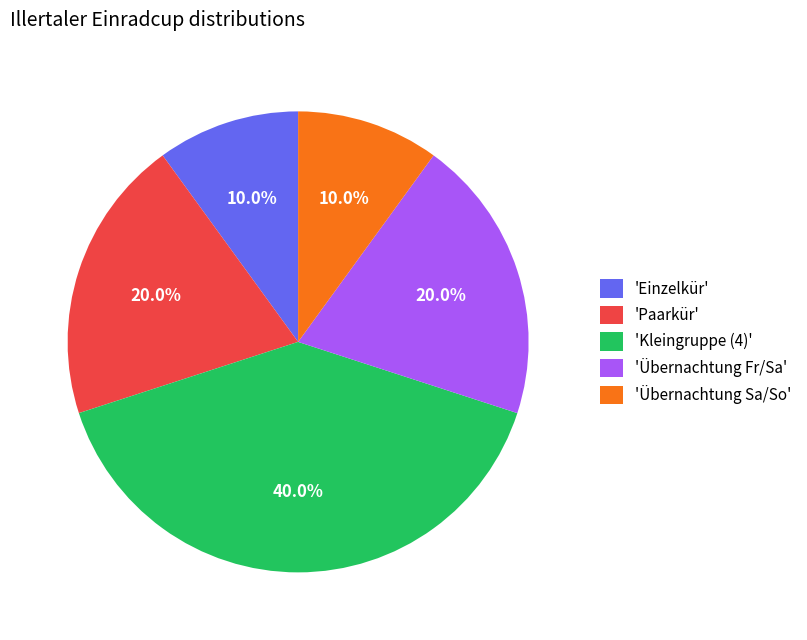

What percentage do 'Paarkür' and 'Übernachtung Sa/So' together represent?

30.0%